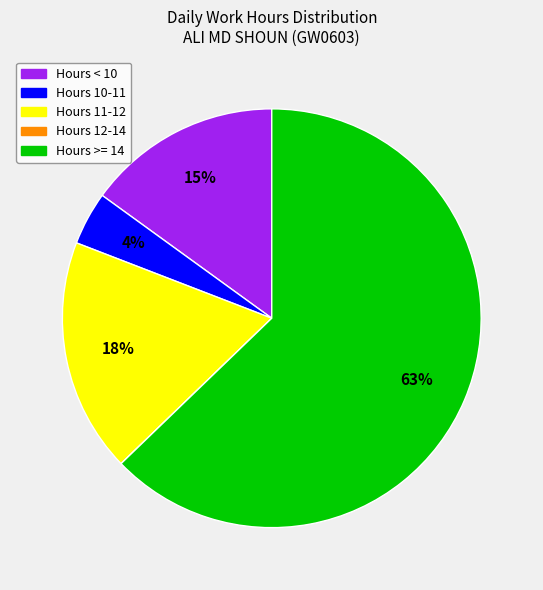

True or false: Hours 11-12 accounts for 18% of the total.

True